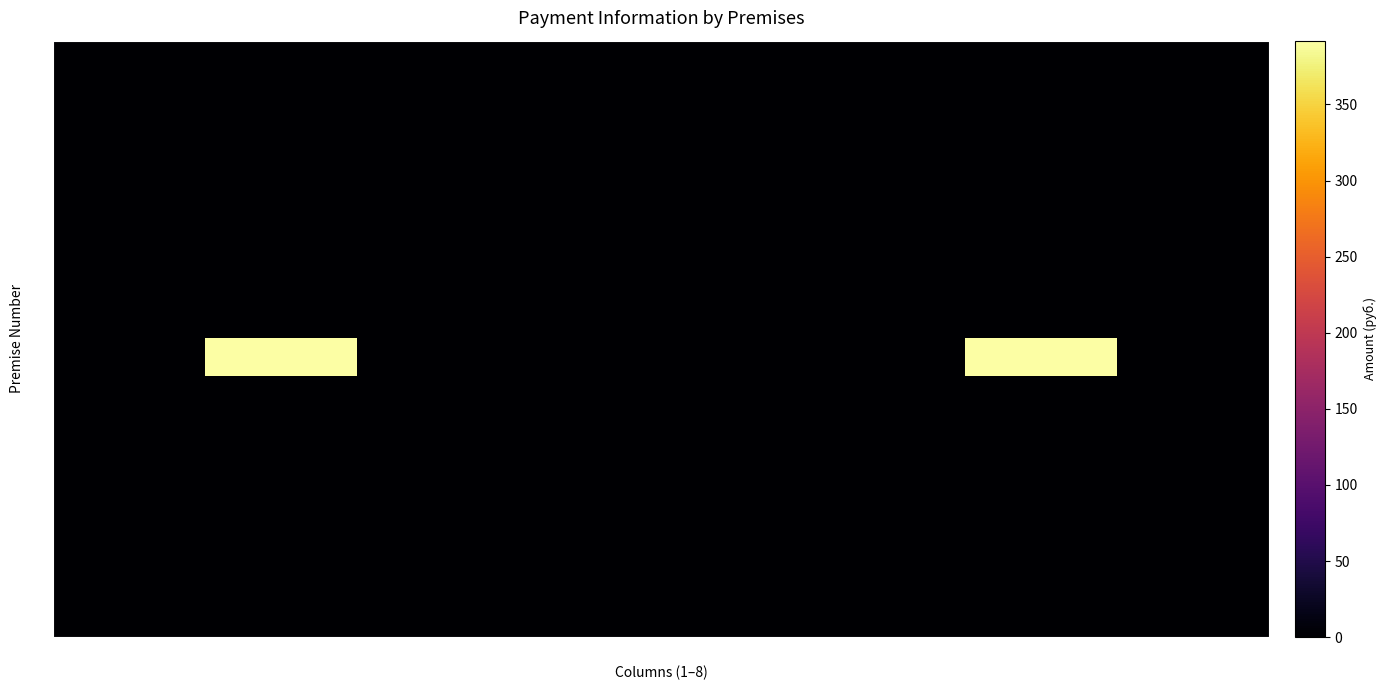

At how many categories does at least one series exceed 93?

2